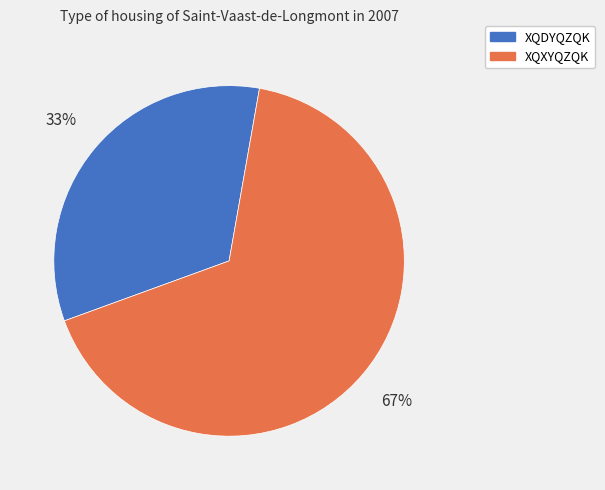

Combined, do XQXYQZQK and XQDYQZQK account for over 50%?

Yes